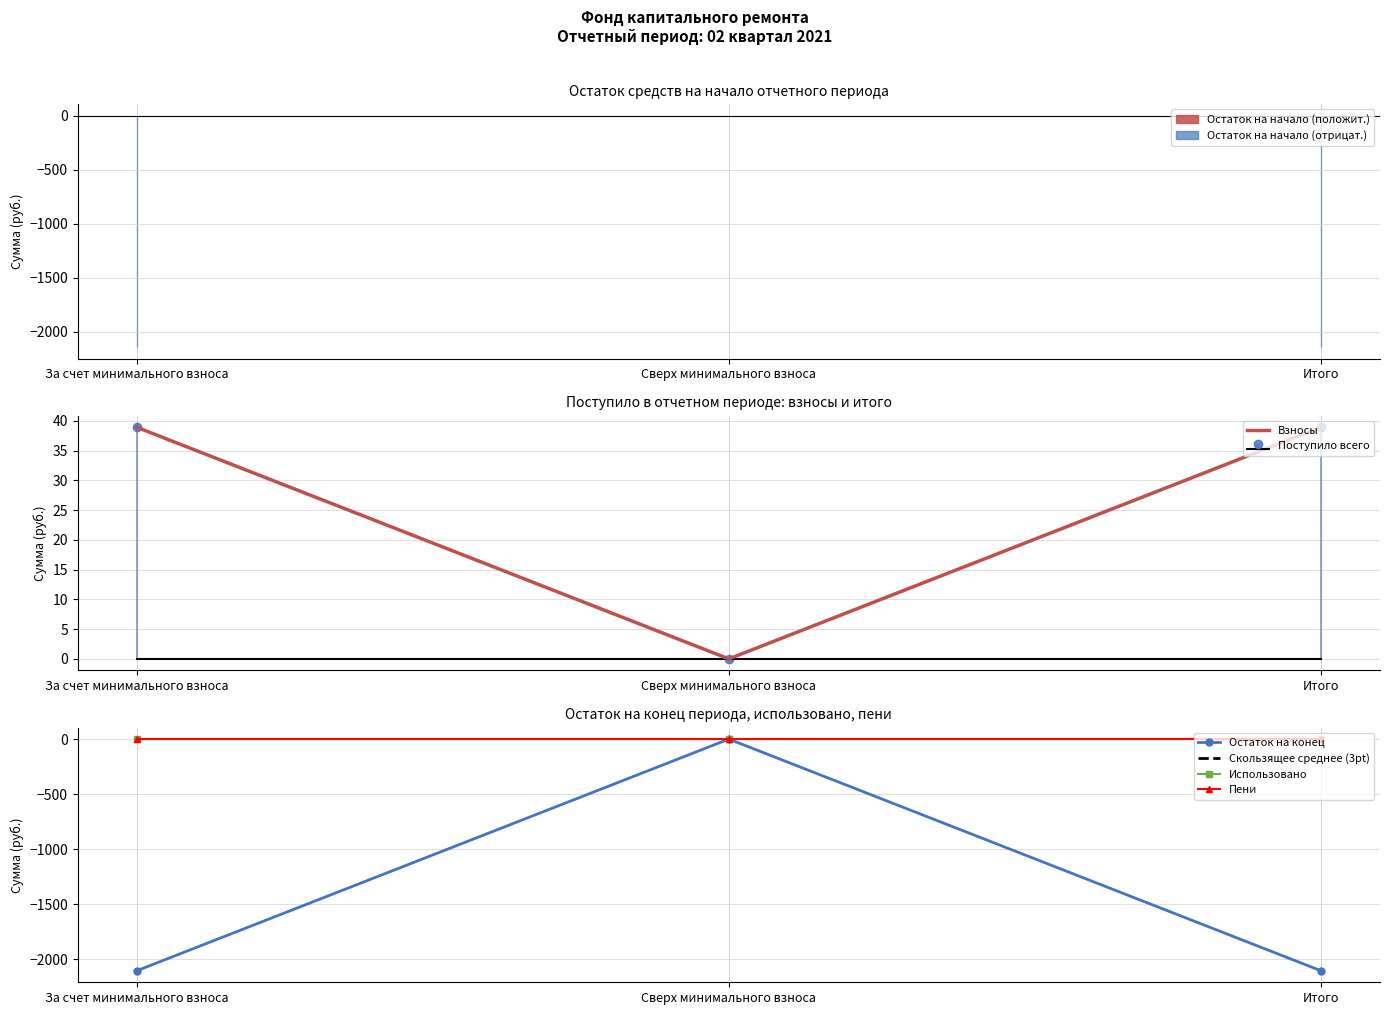

Is it true that Пени equals 0.0 at Итого?

True